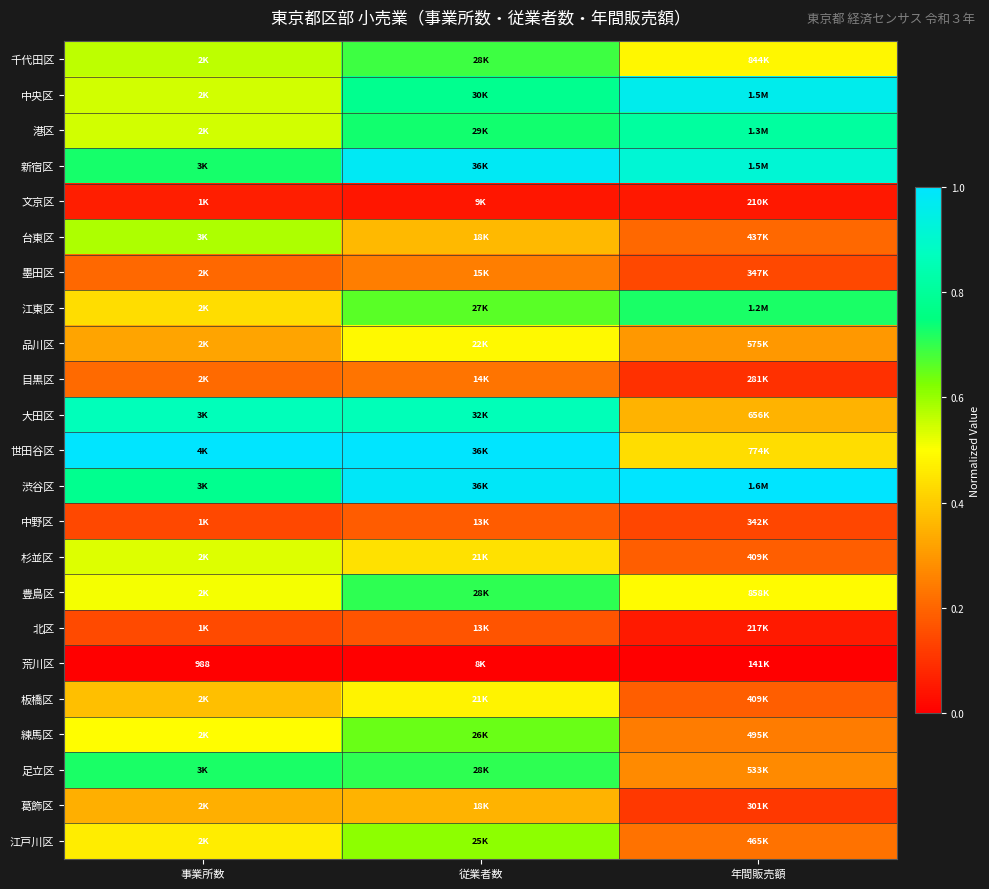

Which label corresponds to the largest value in the chart?

年間販売額